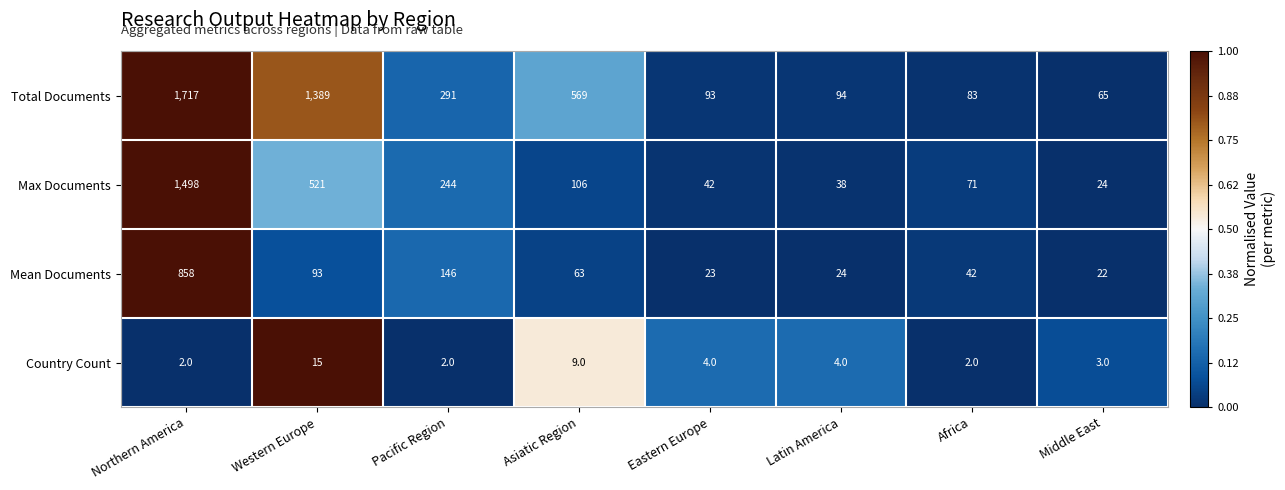

Rank the series by their average value, from highest to lowest.

Total Documents, Max Documents, Mean Documents, Country Count